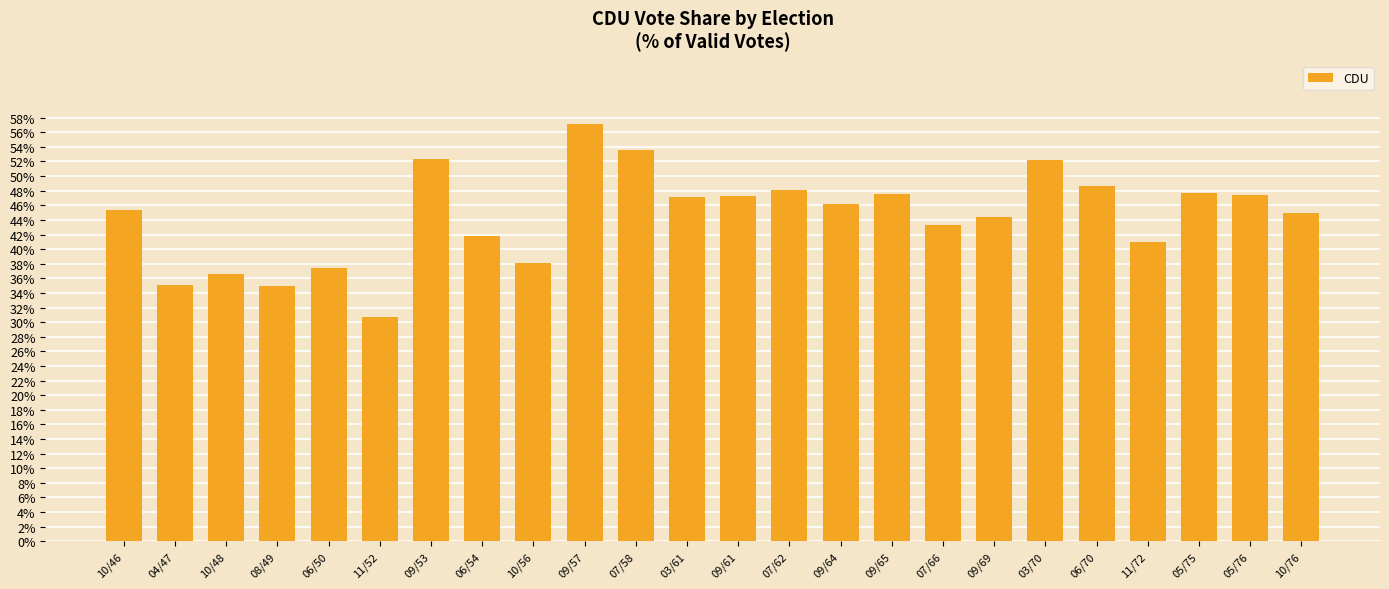

At which category does the chart reach its minimum across all series?

11/52